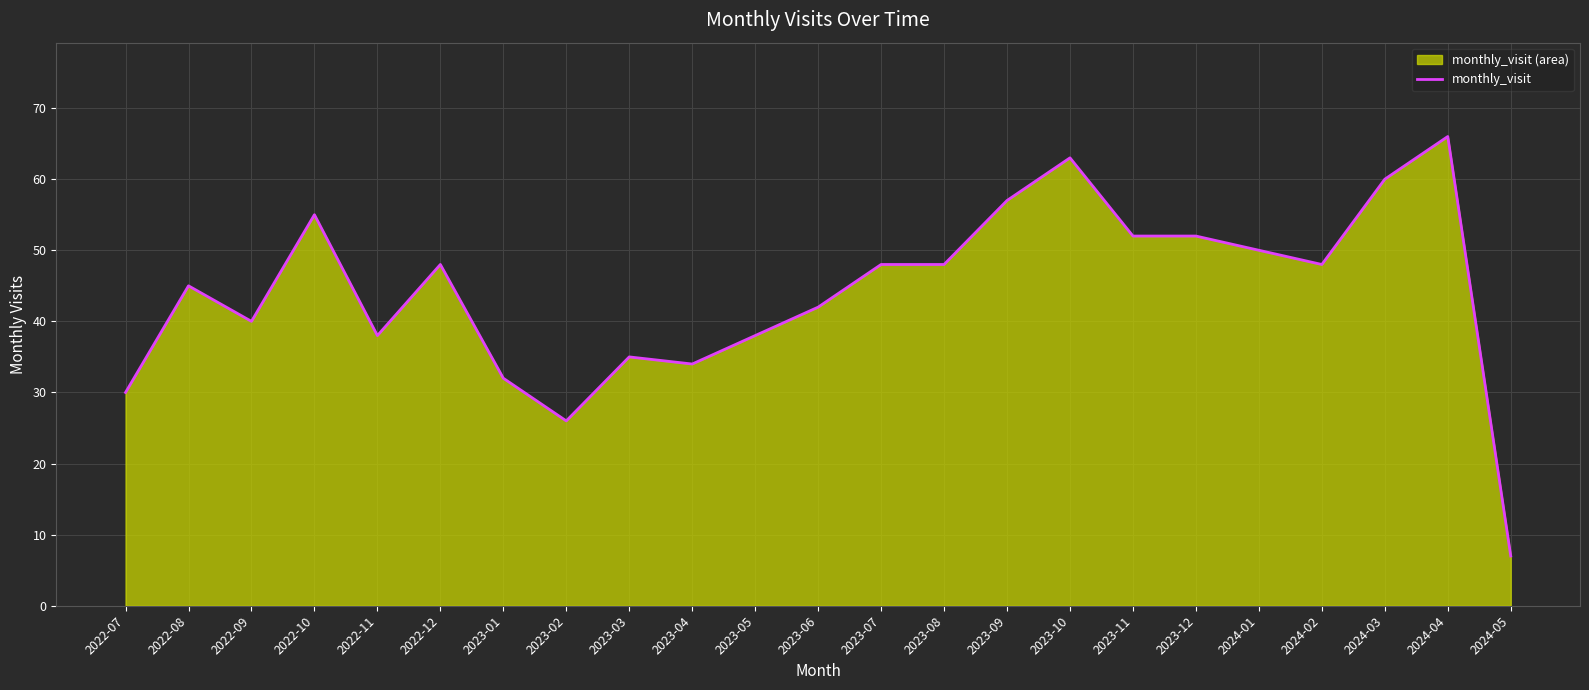

What is the average value?

44